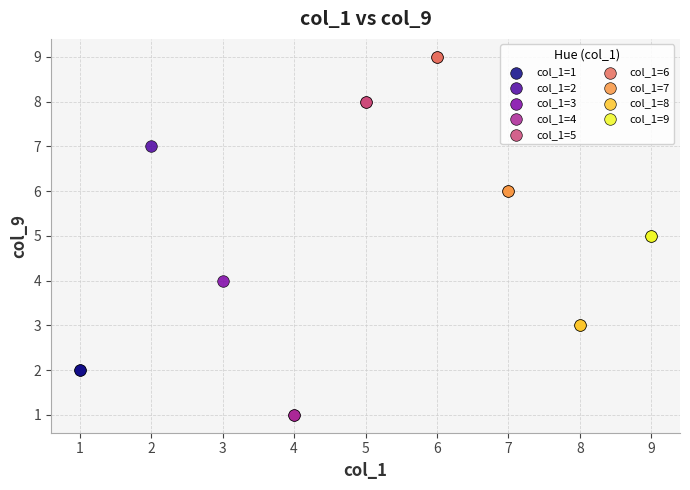

Which series reaches the maximum Y coordinate?

col_1=6